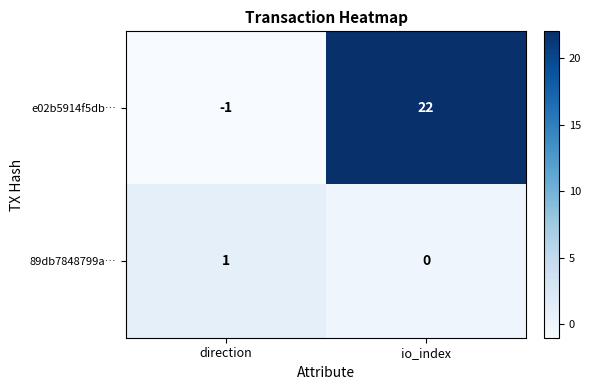

Which series has the largest range (max minus min)?

e02b5914f5db…